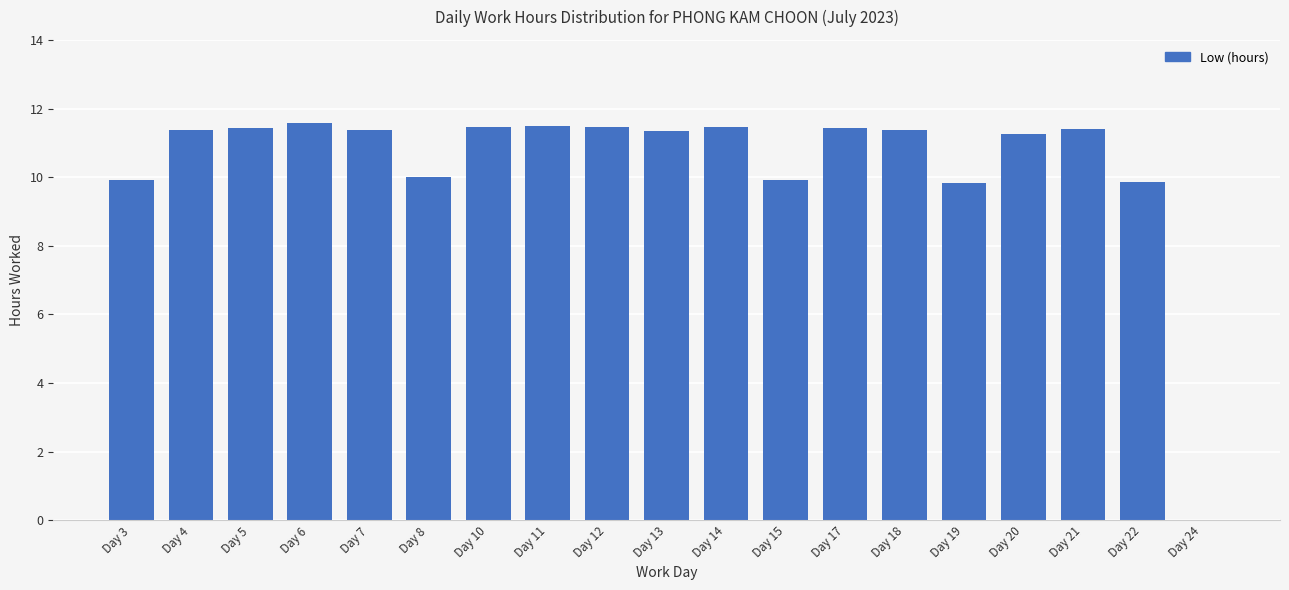

Where does the data first go above 11?

Day 4